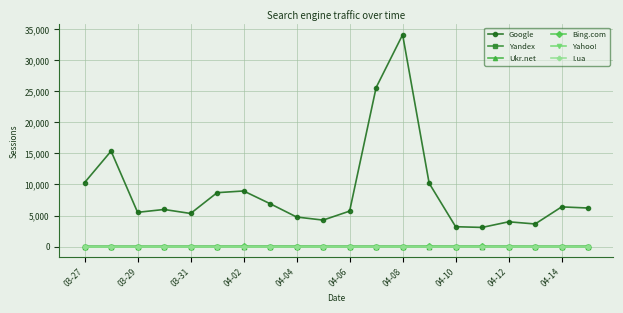

True or false: Ukr.net has more than 1 points higher than both neighbors.

True